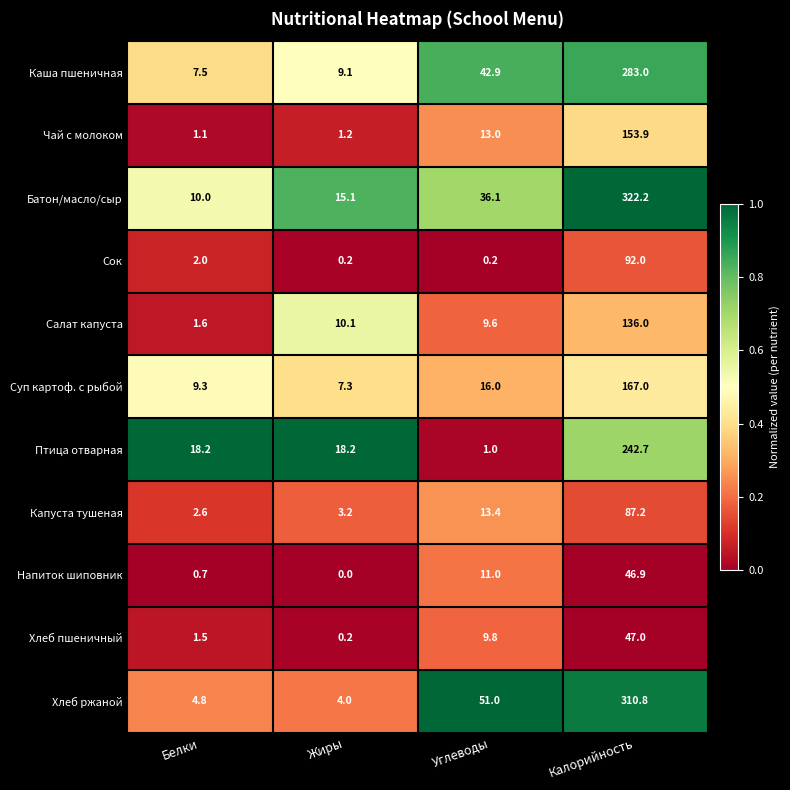

At how many categories does at least one series exceed 0?

4